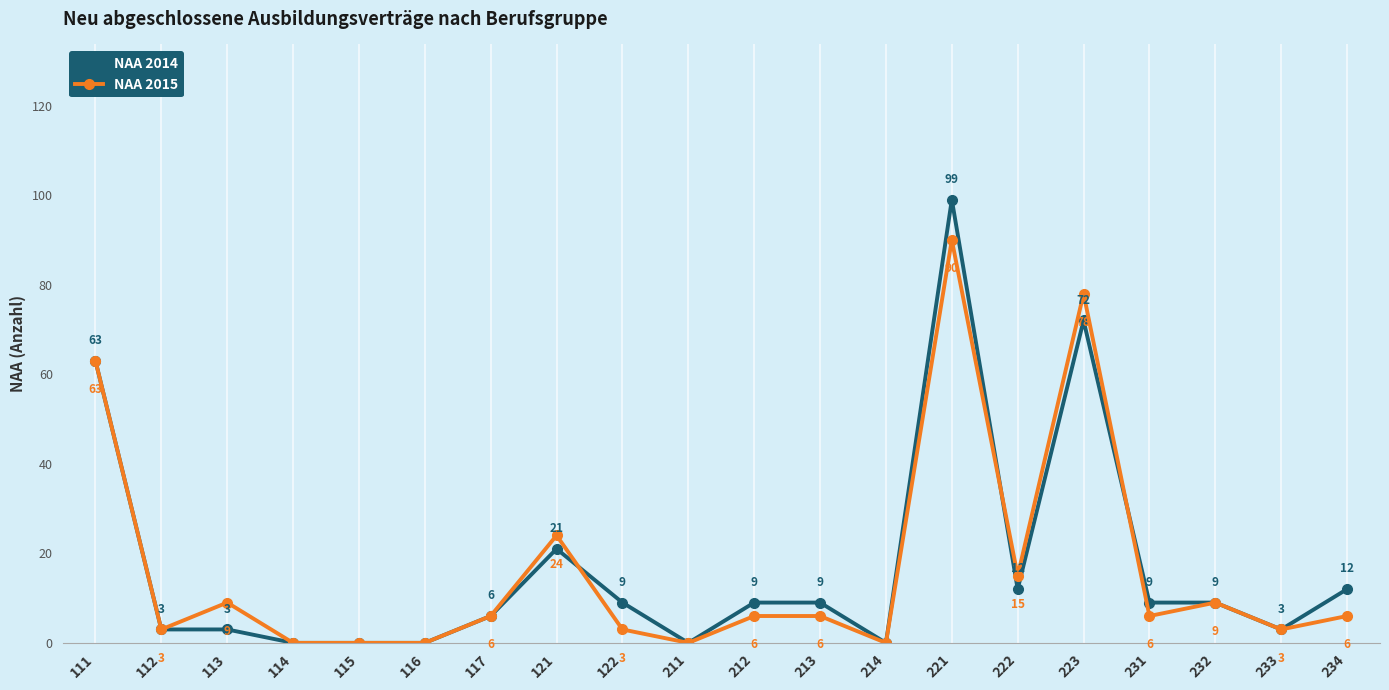

Reading left to right, what are all the values shown in this chart?

NAA 2014: 63	3	3	0	0	0	6	21	9	0	9	9	0	99	12	72	9	9	3	12
NAA 2015: 63	3	9	0	0	0	6	24	3	0	6	6	0	90	15	78	6	9	3	6